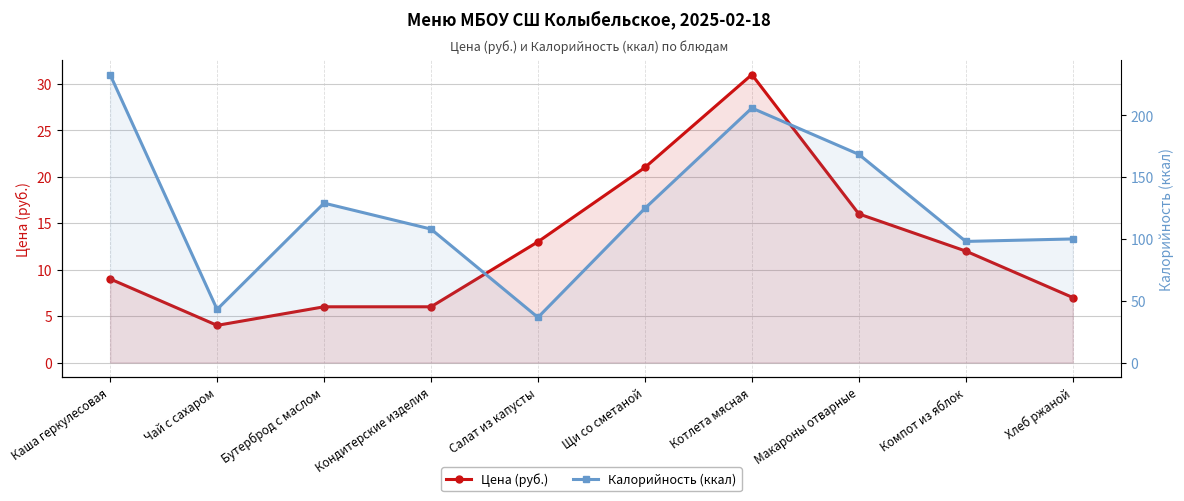

What is the sum of all Калорийность (ккал) values?

1246.6